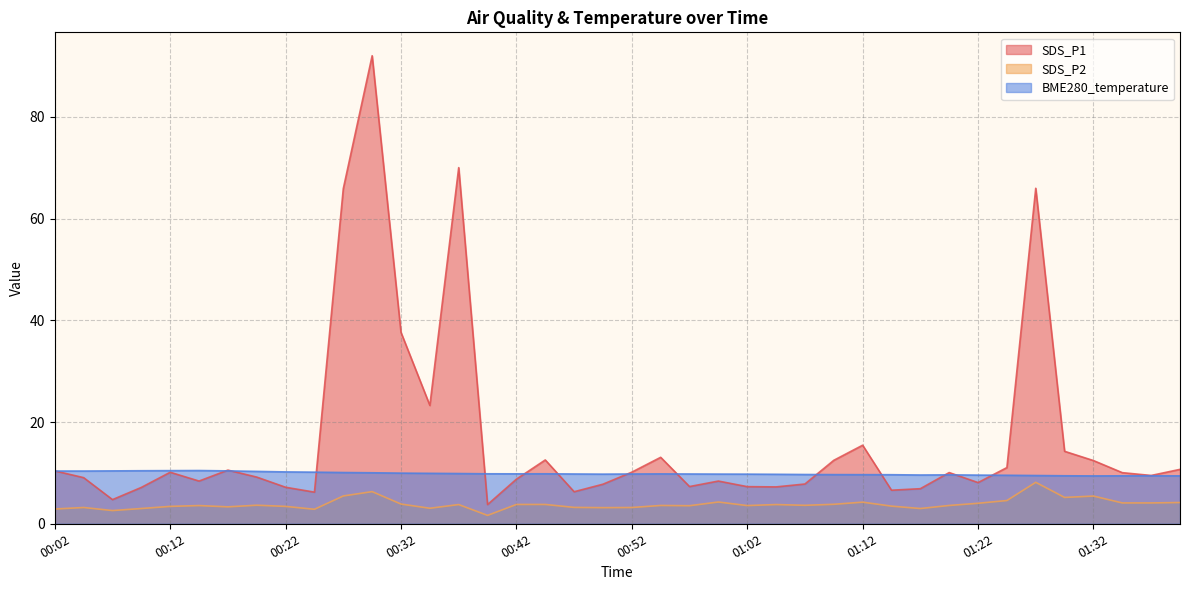

Rank the series by their maximum value, from highest to lowest.

SDS_P1, BME280_temperature, SDS_P2